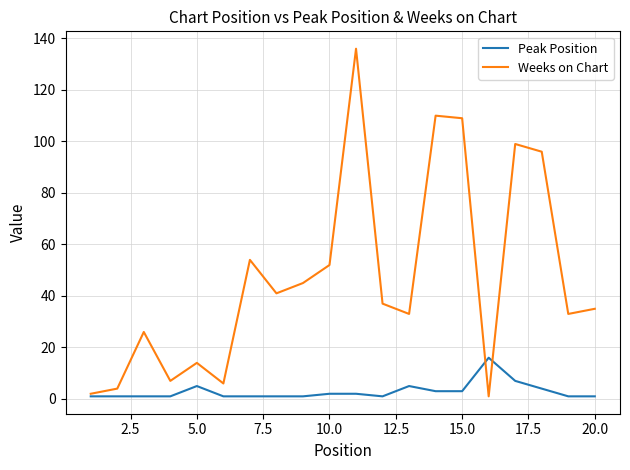

What is the difference between the second highest and second lowest values in the Peak Position series?

6